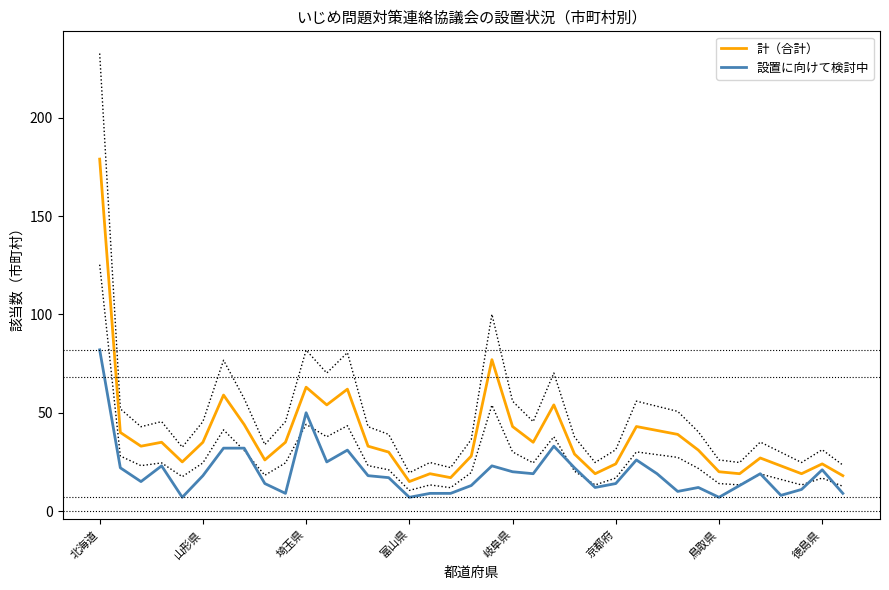

Which label corresponds to the largest value in the chart?

北海道